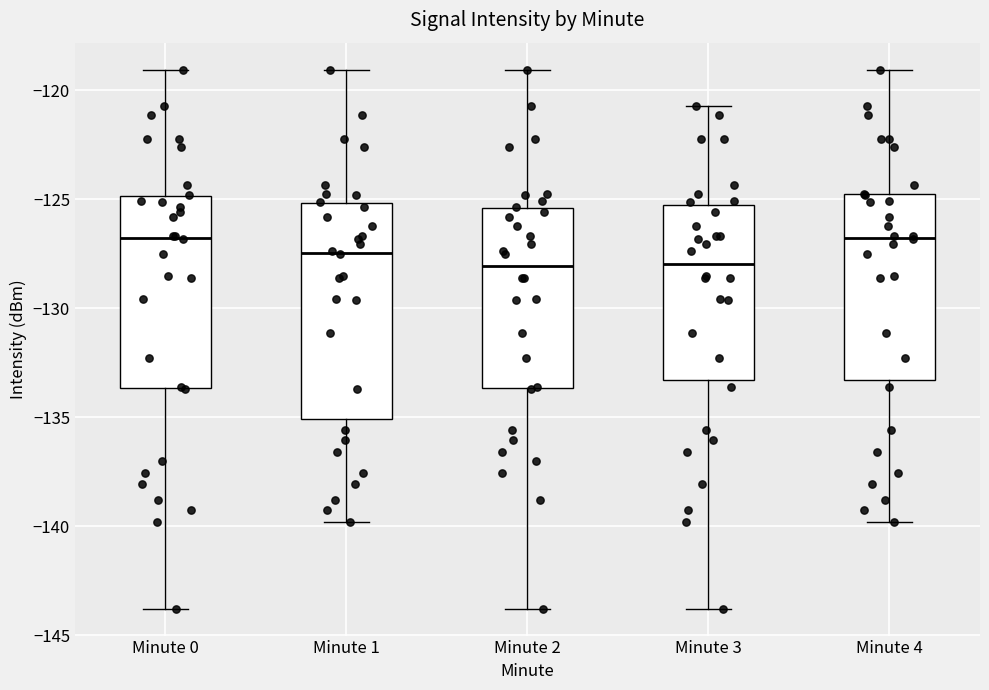

Where is the lower edge of the box for Minute 2 on the y-axis? The values are not printed on the chart, so give them approximately, as read against the axis.

-133.5